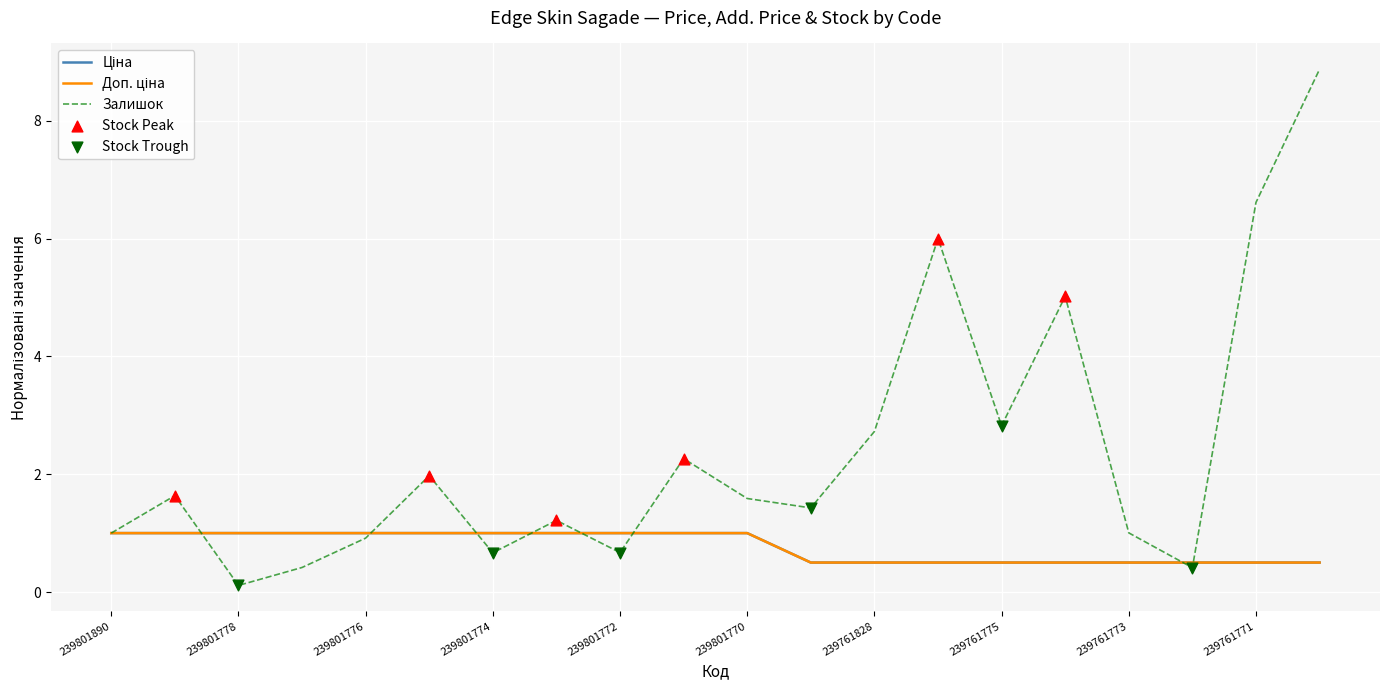

Does the chart have visible grid lines?

Yes